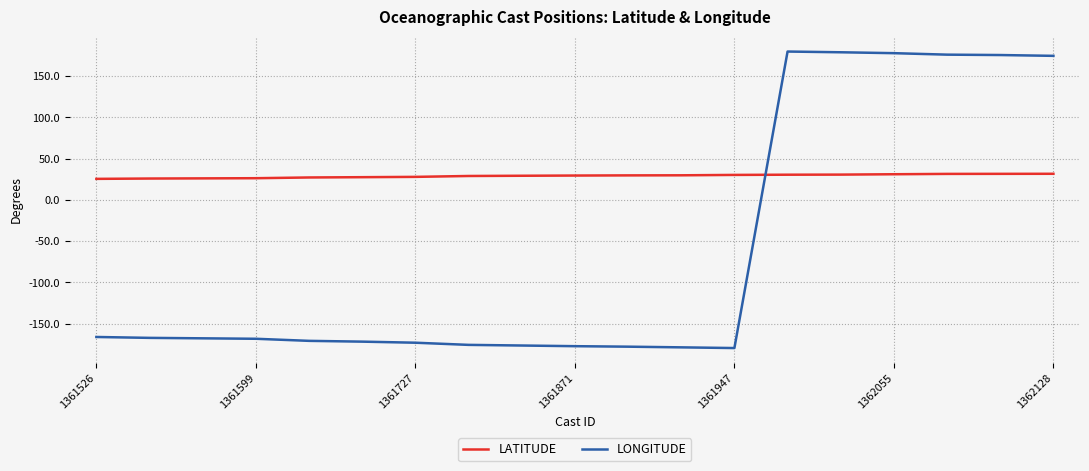

Which series has the widest spread of values?

LONGITUDE